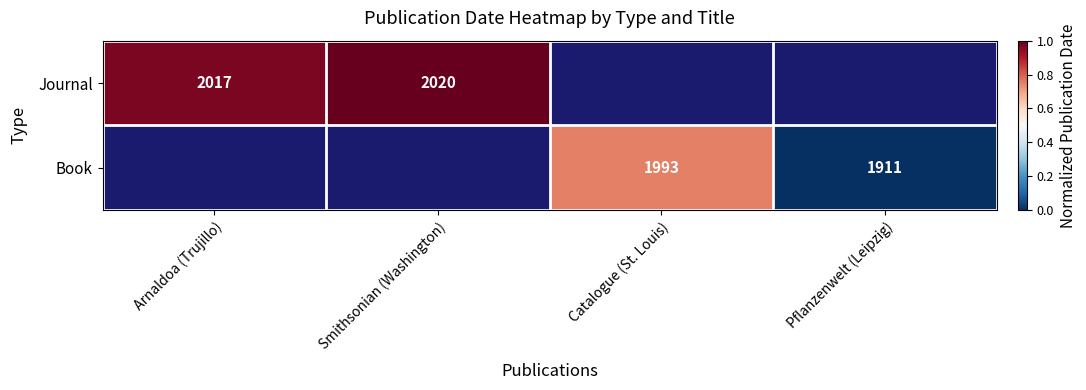

Is the value of Book at Catalogue (St. Louis) greater than the value of Journal at Arnaldoa (Trujillo)?

No